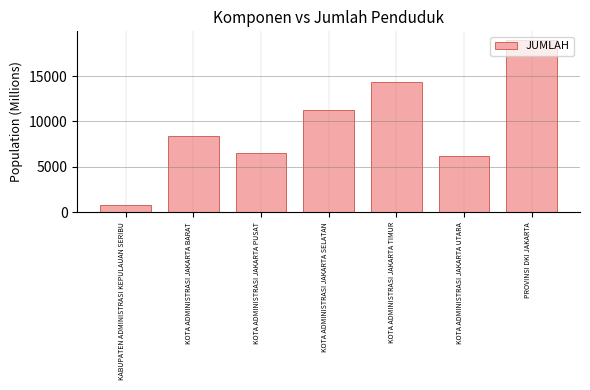

Which has a higher value, KOTA ADMINISTRASI JAKARTA SELATAN or PROVINSI DKI JAKARTA?

PROVINSI DKI JAKARTA